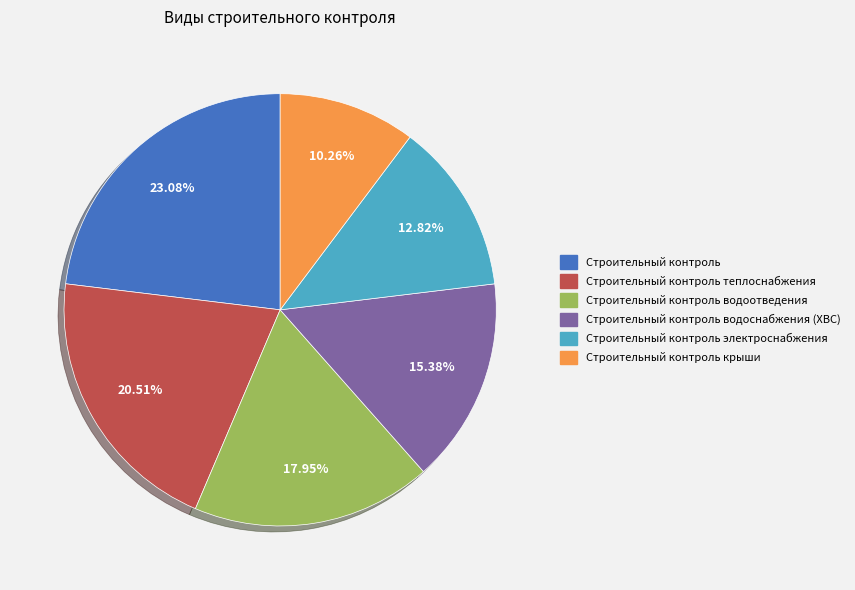

What is the ratio of the value at Строительный контроль водоотведения to the value at Строительный контроль электроснабжения?

1.4